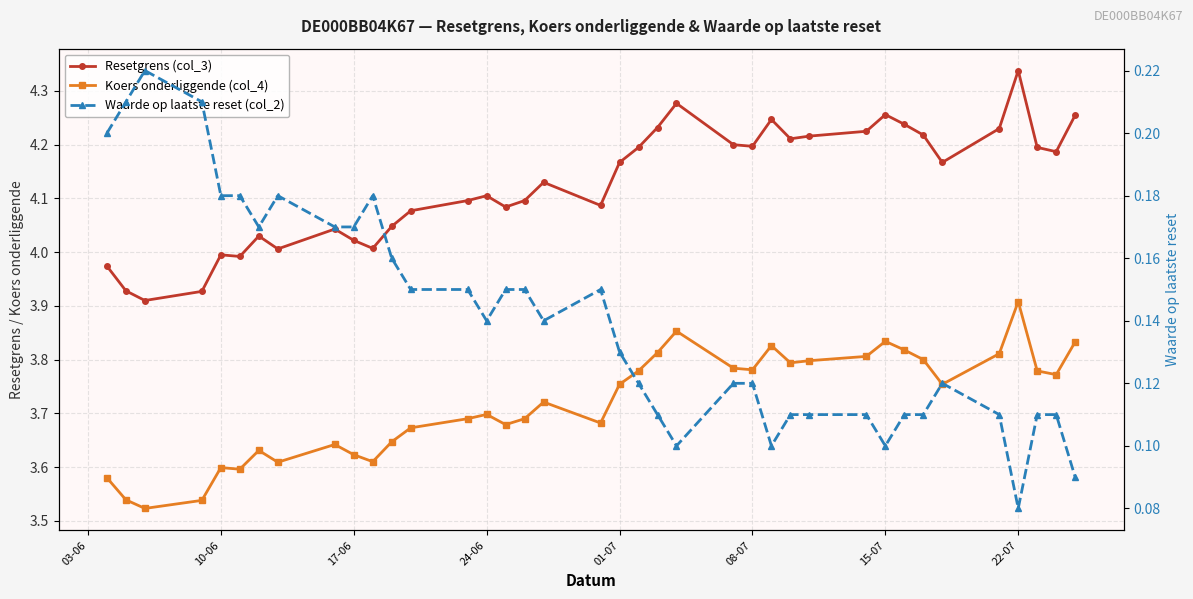

List the series in order of their peak value, lowest first.

Waarde op laatste reset (col_2), Koers onderliggende (col_4), Resetgrens (col_3)